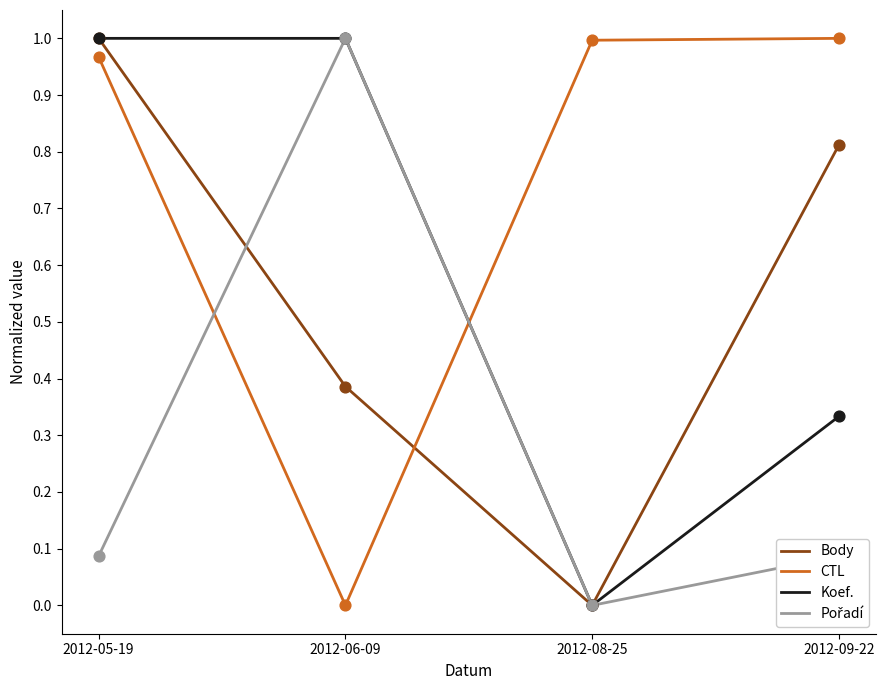

How many times do Body and CTL cross each other?

1